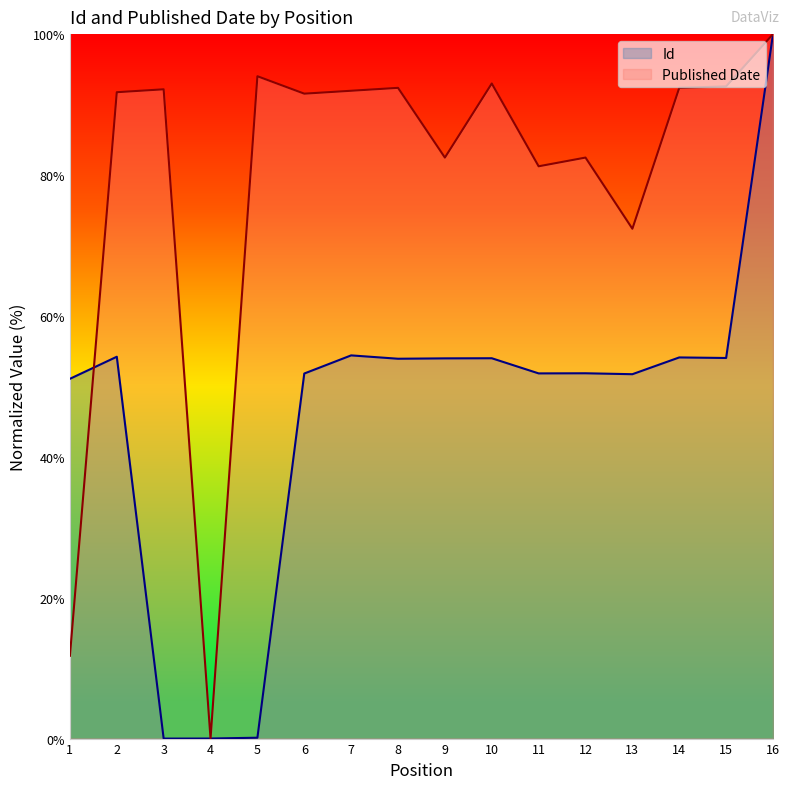

At which label is Id closest to 50?

1